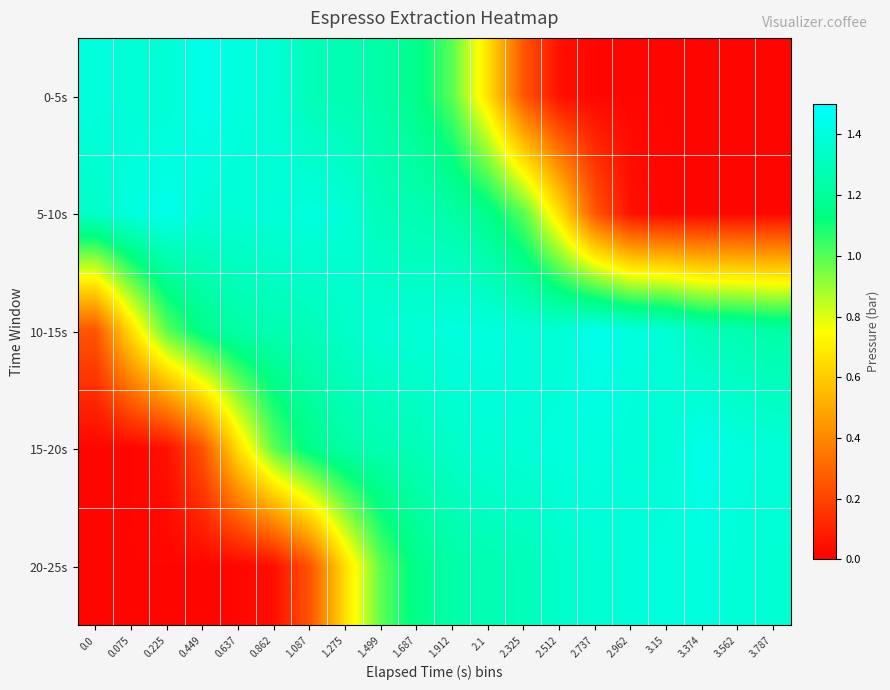

At how many categories does at least one series exceed 1?

20